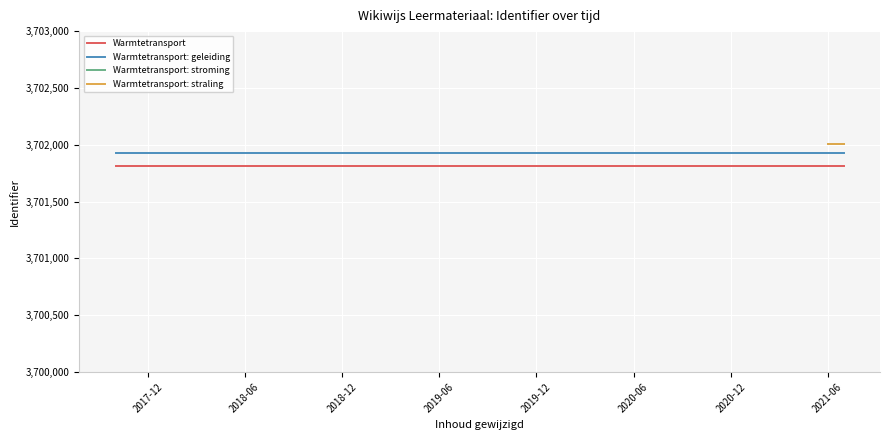

True or false: Warmtetransport and Warmtetransport: geleiding cross at least once.

False